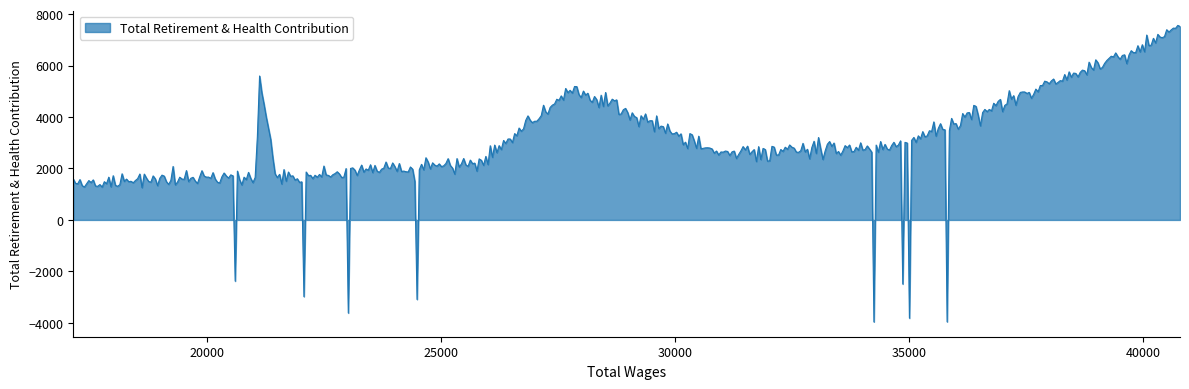

How many series are shown in this chart?

1